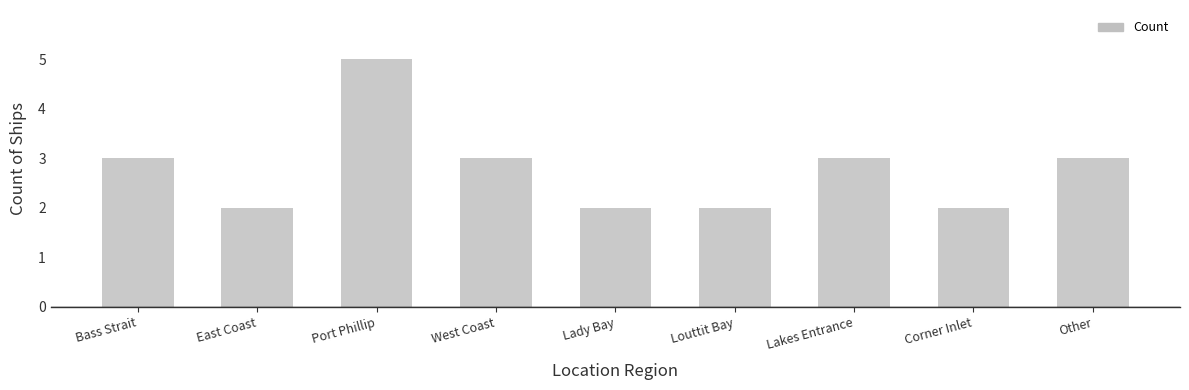

Reading left to right, extract all data points from this chart.

3	2	5	3	2	2	3	2	3